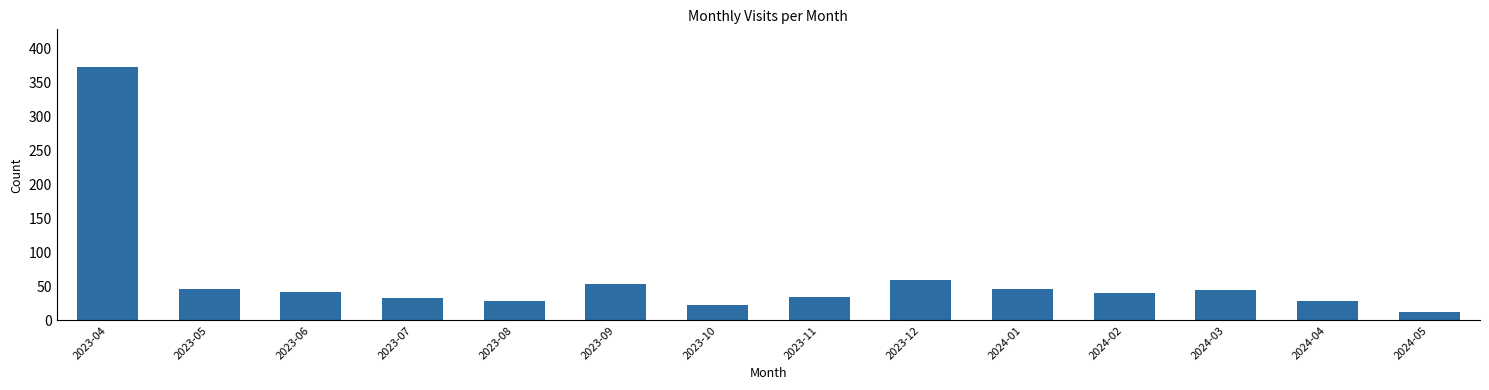

The value at 2024-02 is 72. True or false?

False